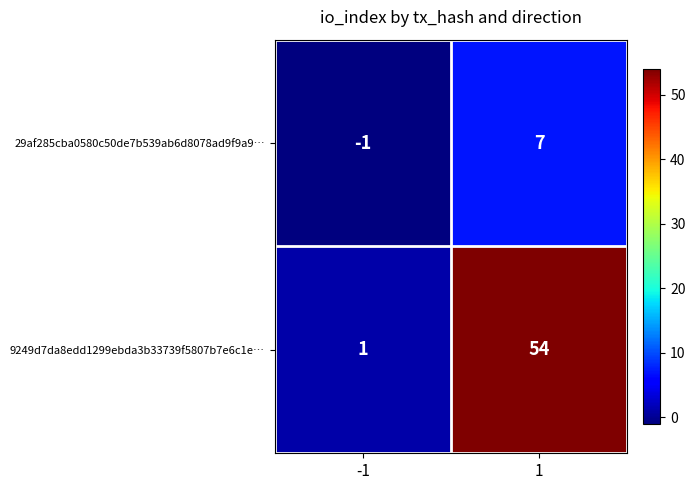

How many data points does each series have?

2